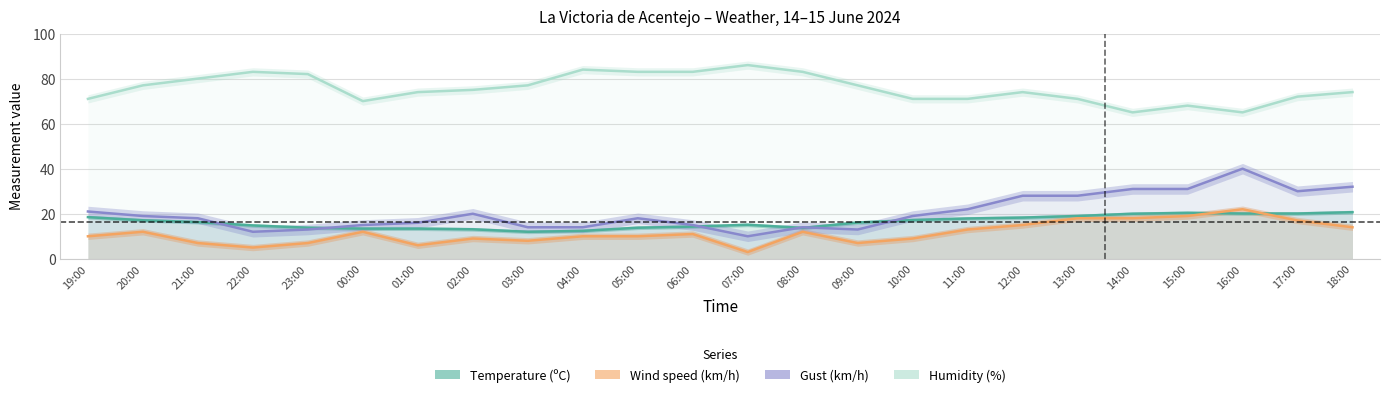

How many data points does each series have?

24